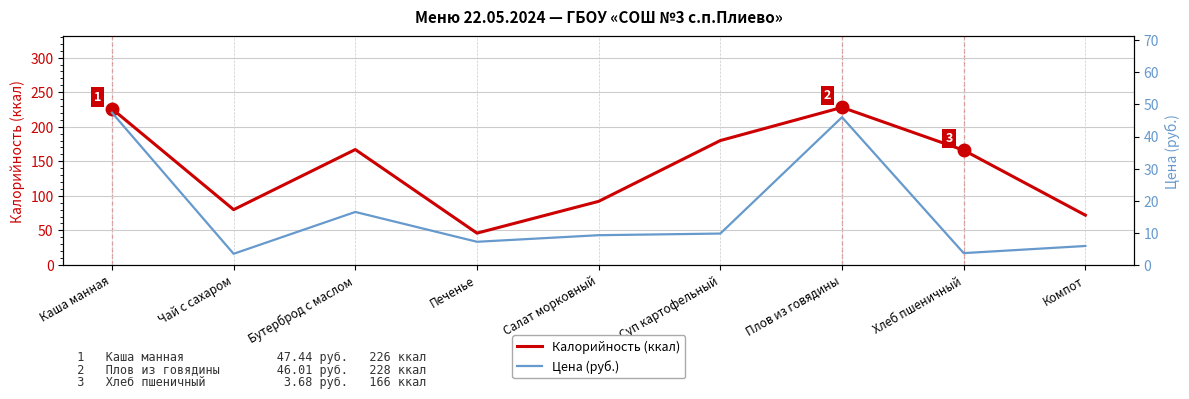

The Калорийность (ккал) series shows 82.4 at Суп картофельный. True or false?

False